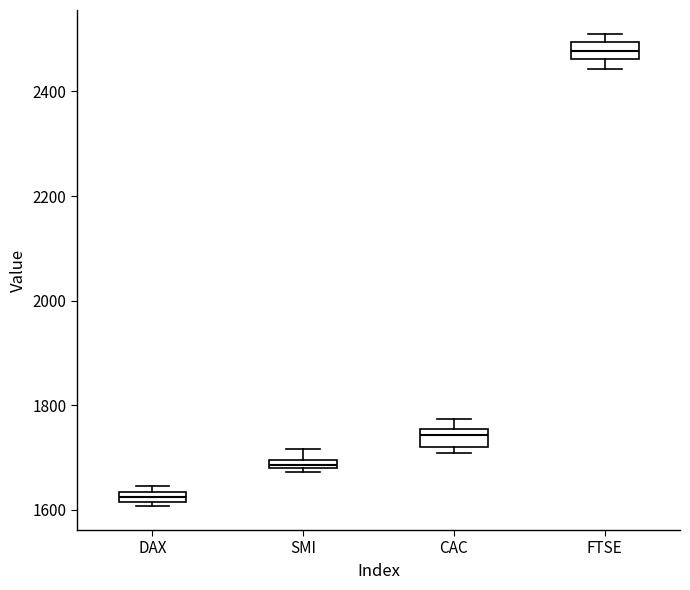

Which box's median line is the lowest?

DAX